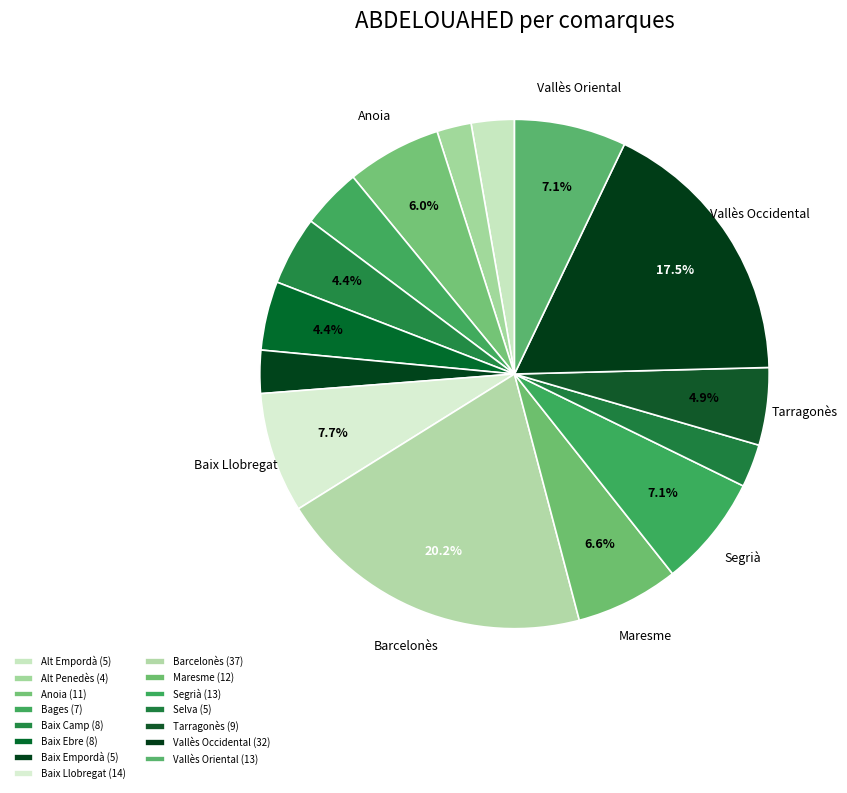

Is it true that Baix Llobregat is 17% of the pie?

False